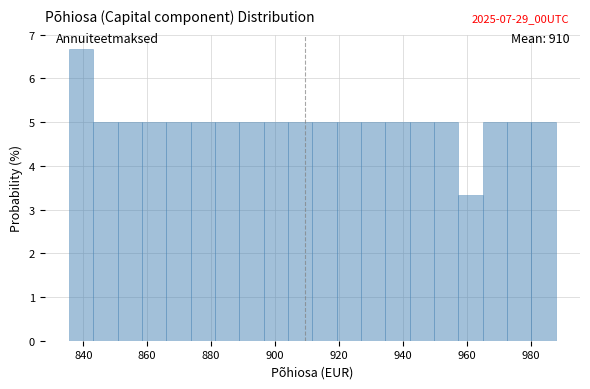

Read against the x-axis, roughly where is the centre of the tallest bar?

840